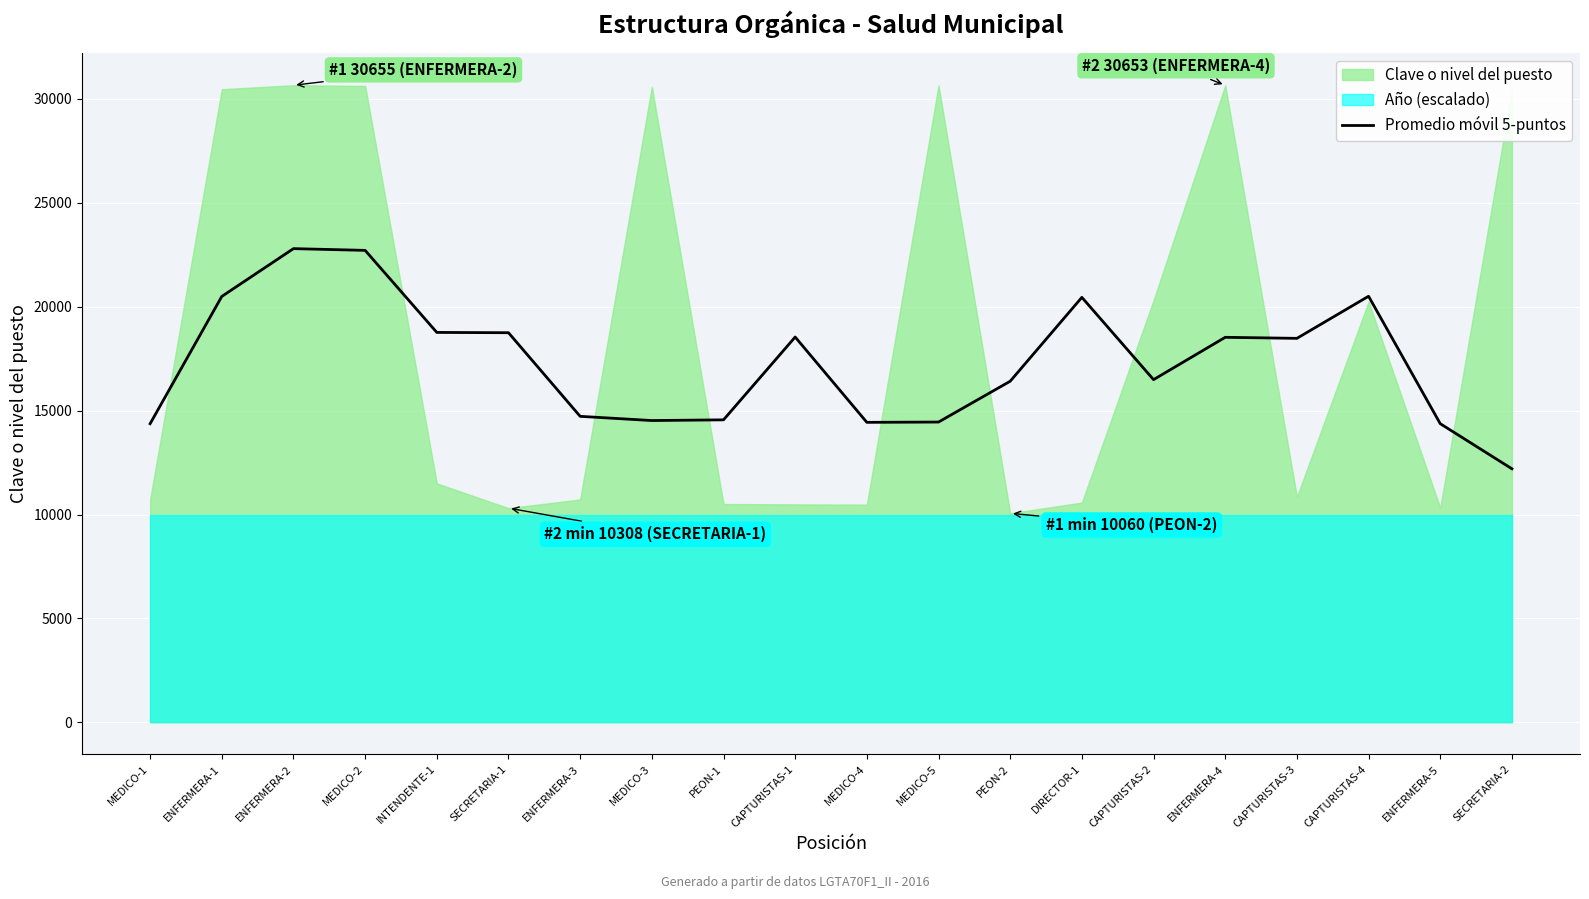

True or false: the data has more than 1 interior local peaks.

True